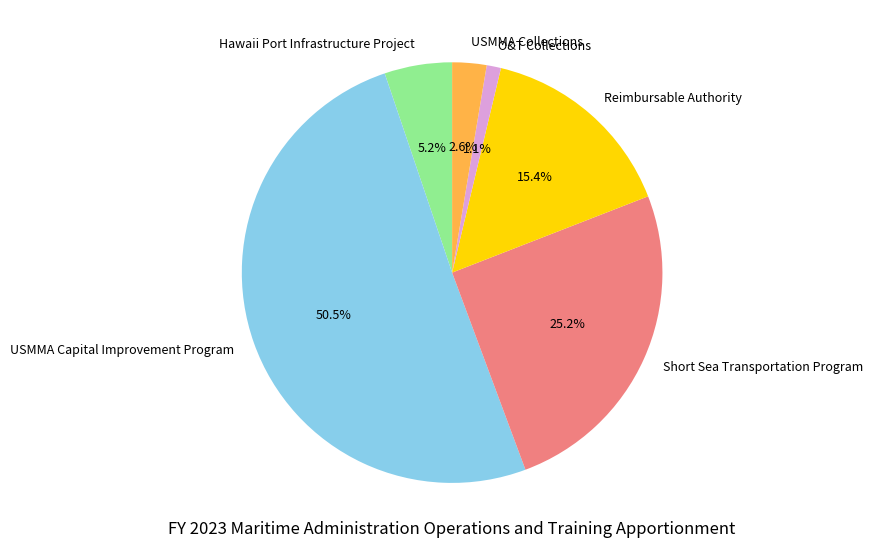

Between Hawaii Port Infrastructure Project and Short Sea Transportation Program, which is larger?

Short Sea Transportation Program